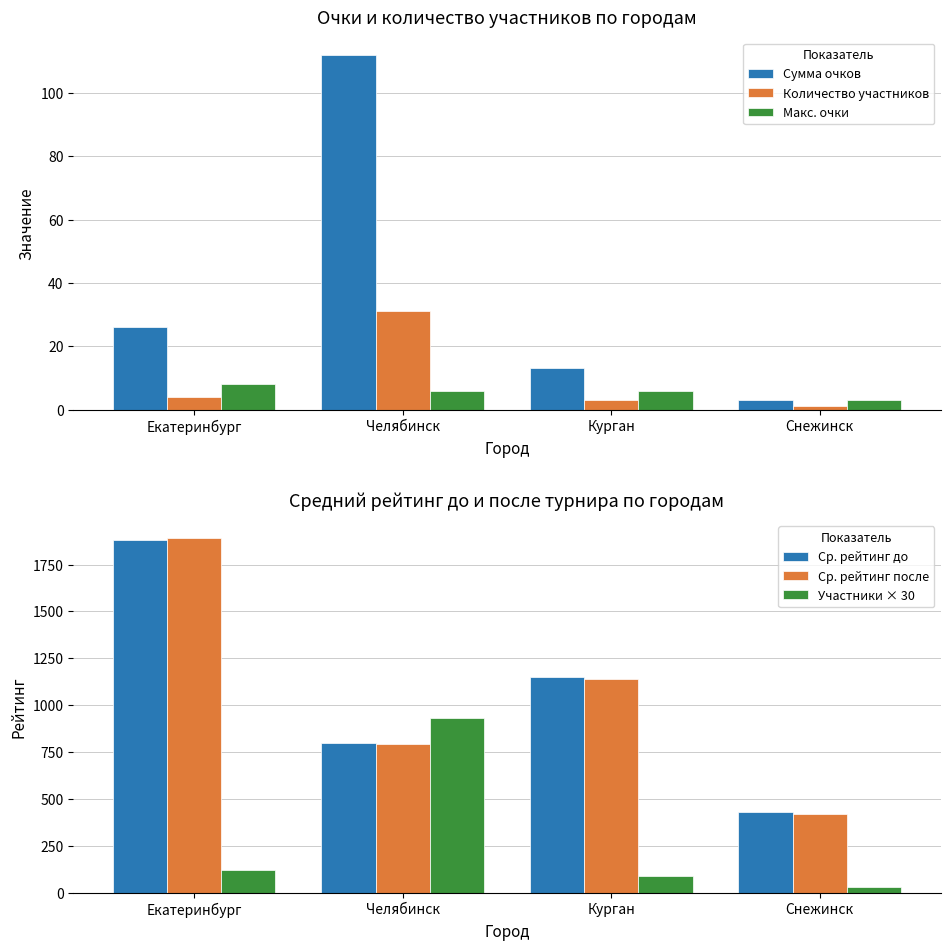

At Курган, list the series in order from smallest to largest.

Количество участников, Макс. очки, Сумма очков, Участники × 30, Ср. рейтинг после, Ср. рейтинг до